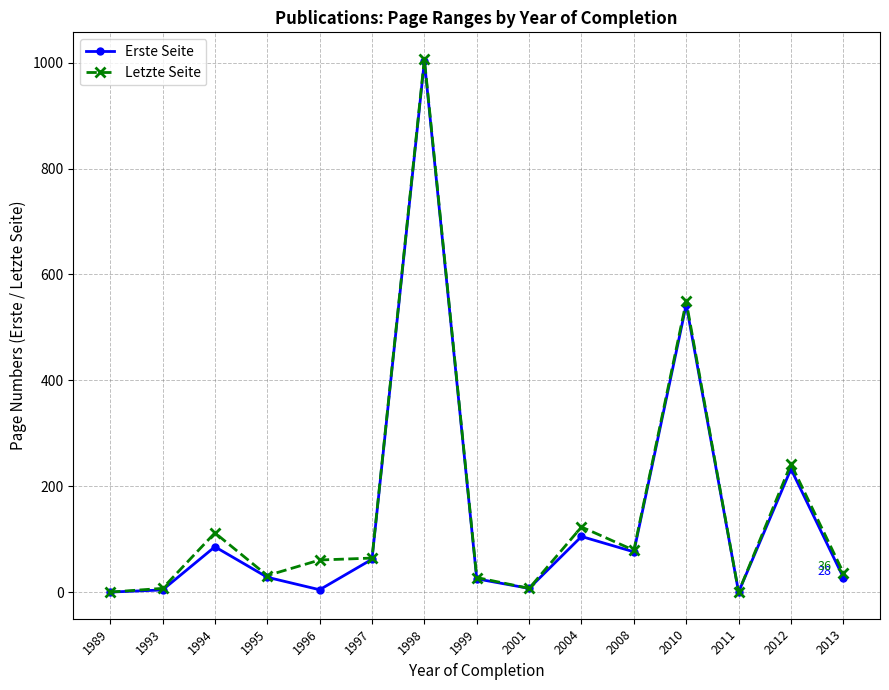

What is the spread (max minus min) of values at 1995?

3.2